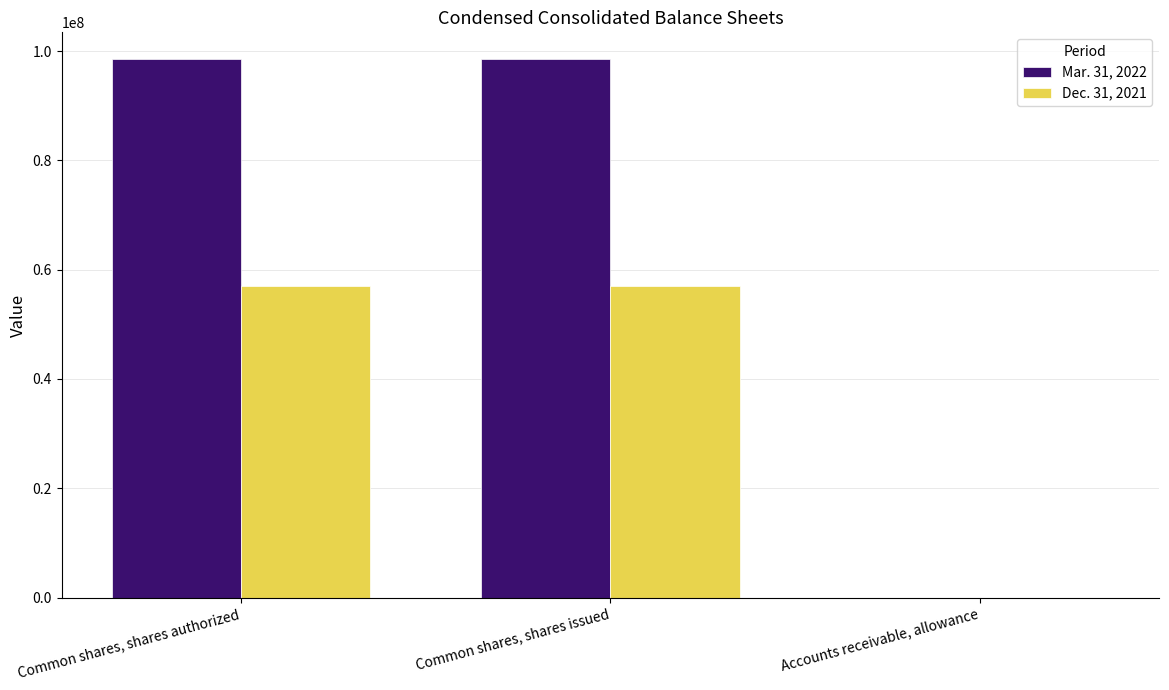

Which series has the largest total across all categories?

Mar. 31, 2022